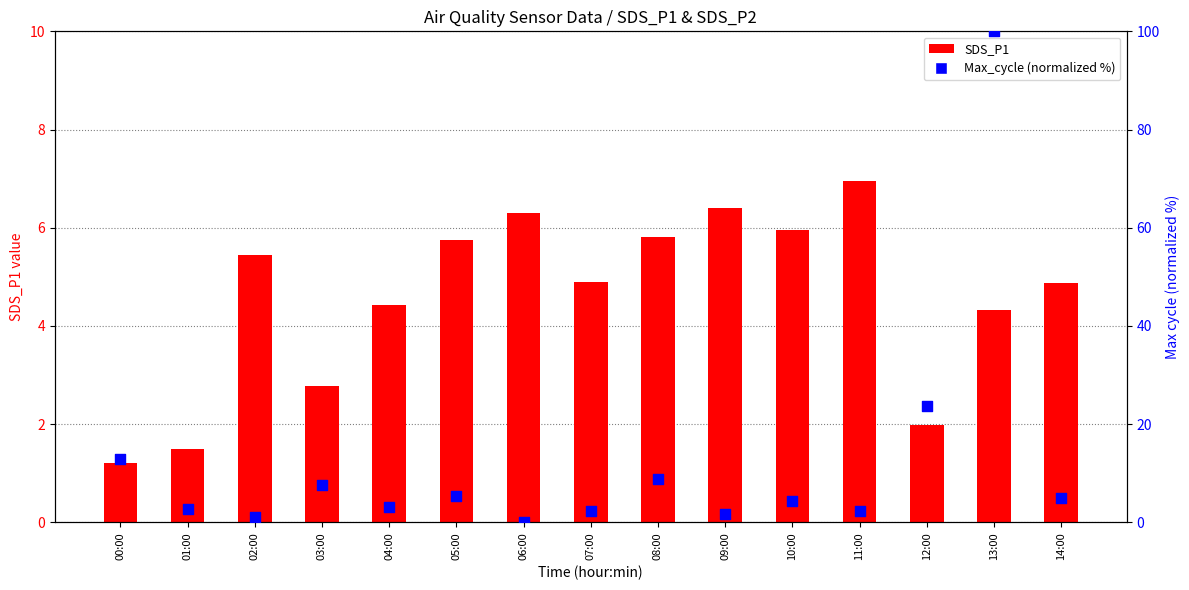

Is the value of Max_cycle (normalized %) at 10:00 greater than the value of SDS_P1 at 09:00?

No